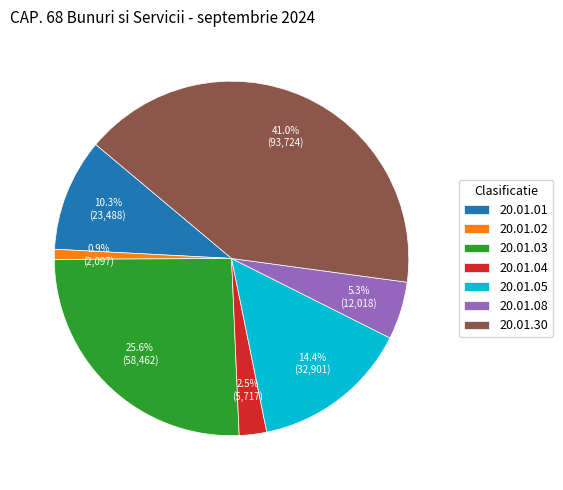

Is it true that 20.01.08 is 5% of the pie?

True